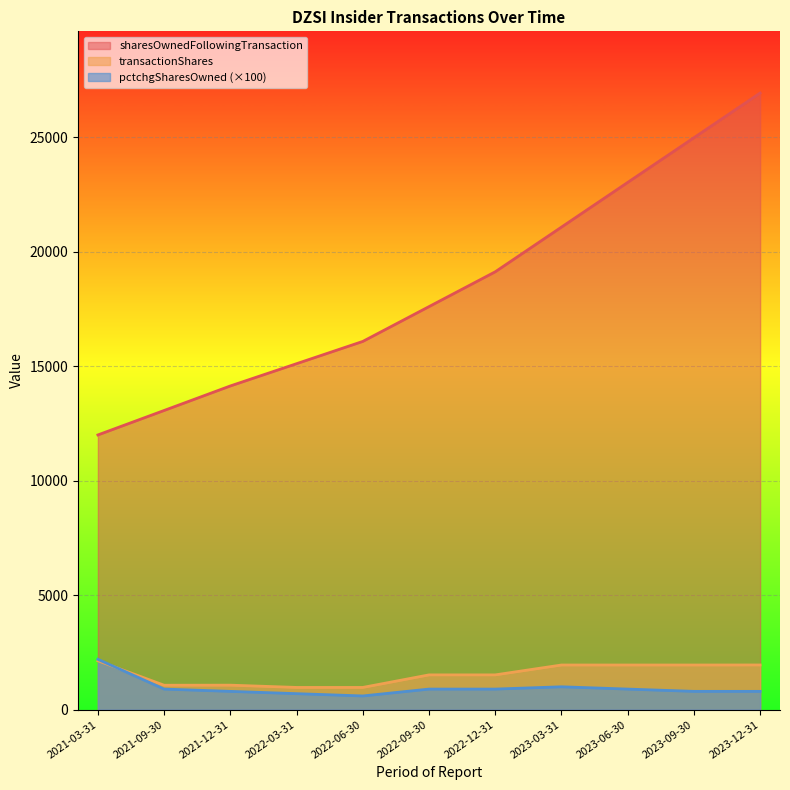

True or false: pctchgSharesOwned has a value of 400 at 2023-03-31.

False